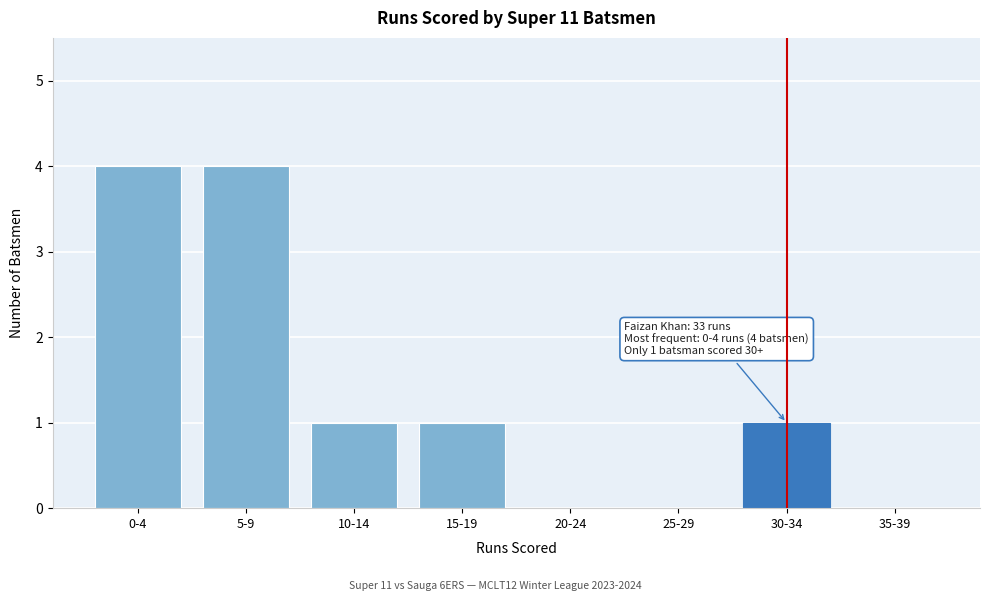

Reading left to right, transcribe all the data shown in this chart.

0-4=4	5-9=4	10-14=1	15-19=1	20-24=0	25-29=0	30-34=1	35-39=0